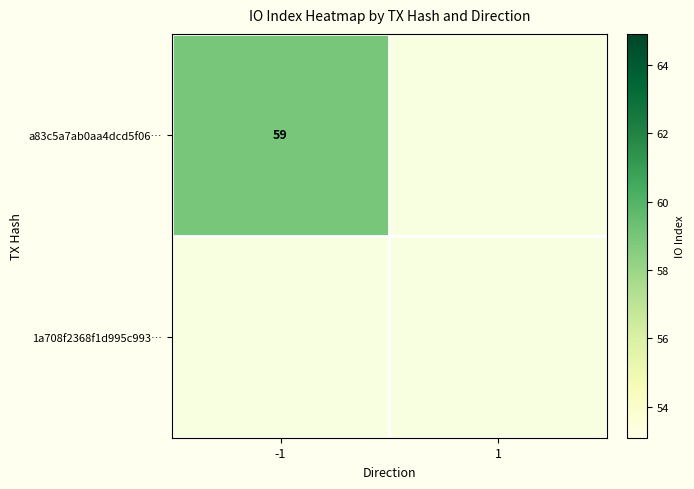

True or false: a83c5a7ab0aa4dcd5f06… has a value of 12 at -1.

False